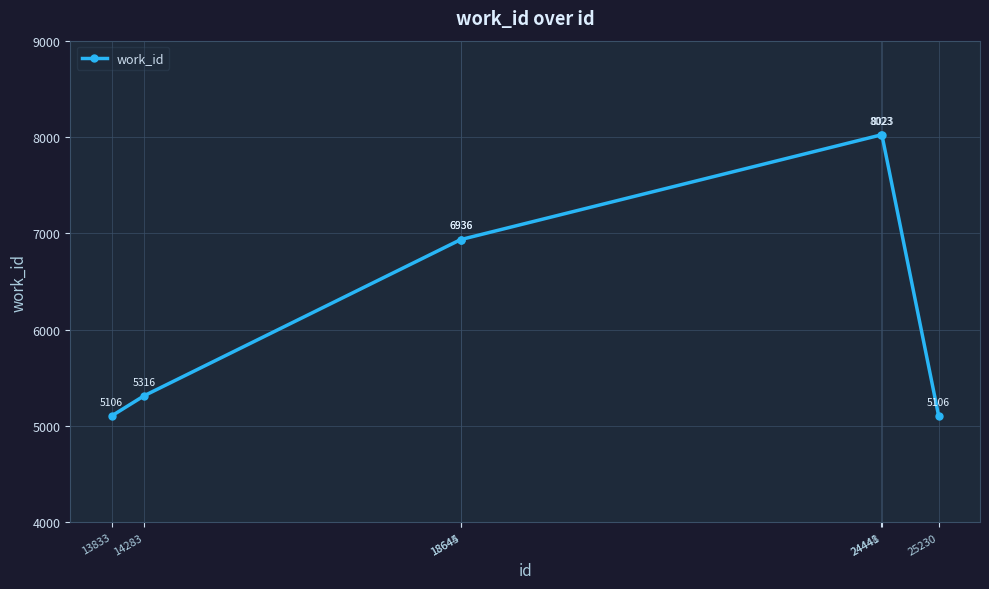

Is it true that the value at 24448 is 1676?

False